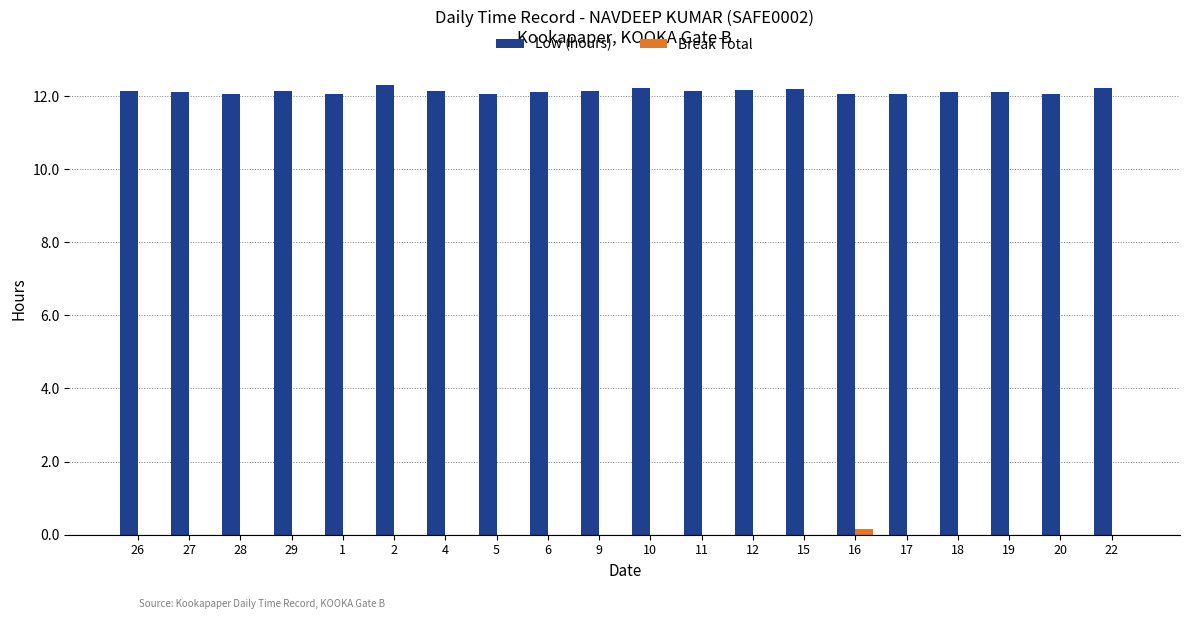

What is the greatest value displayed?

12.3